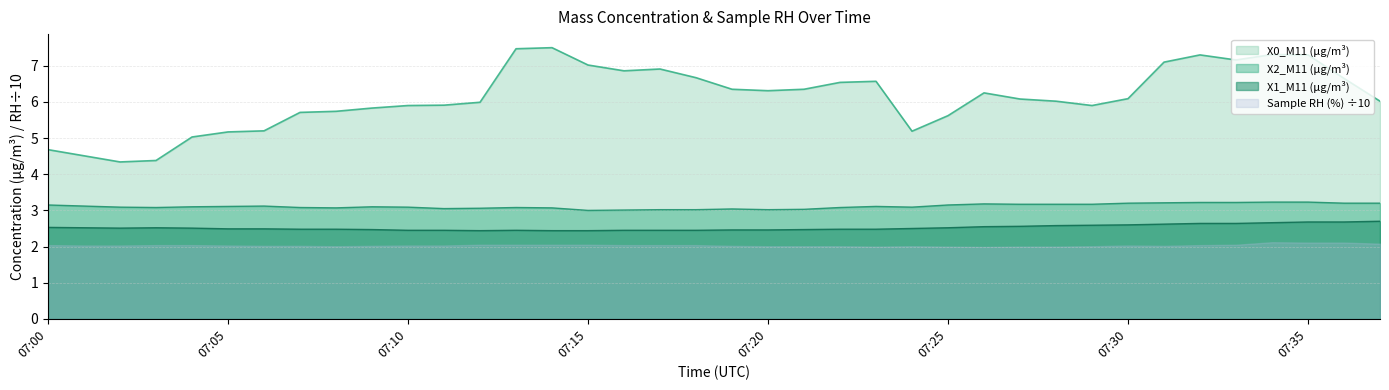

List the series in order of their peak value, lowest first.

Sample RH (%) ÷10, X1_M11 (μg/m³), X2_M11 (μg/m³), X0_M11 (μg/m³)